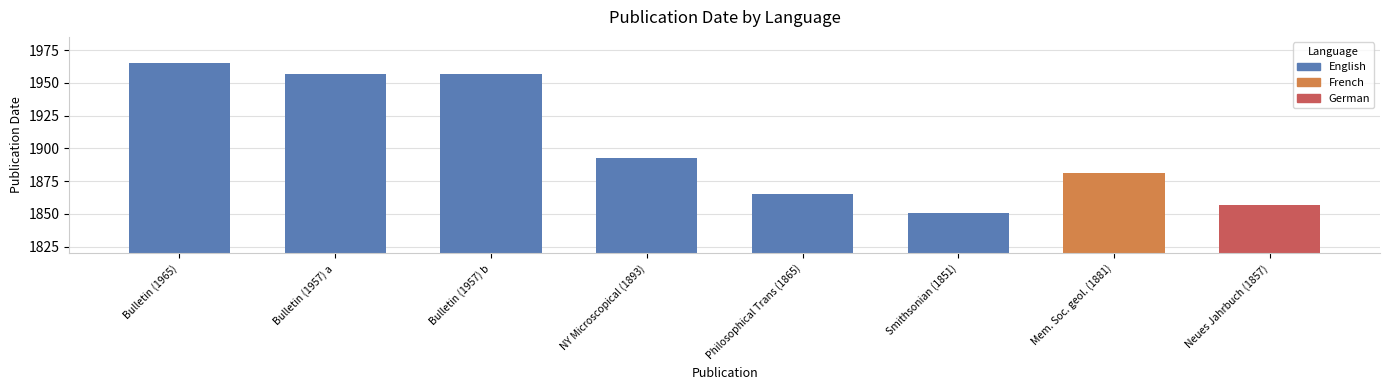

Which label corresponds to the largest value in the chart?

Bulletin (1965)